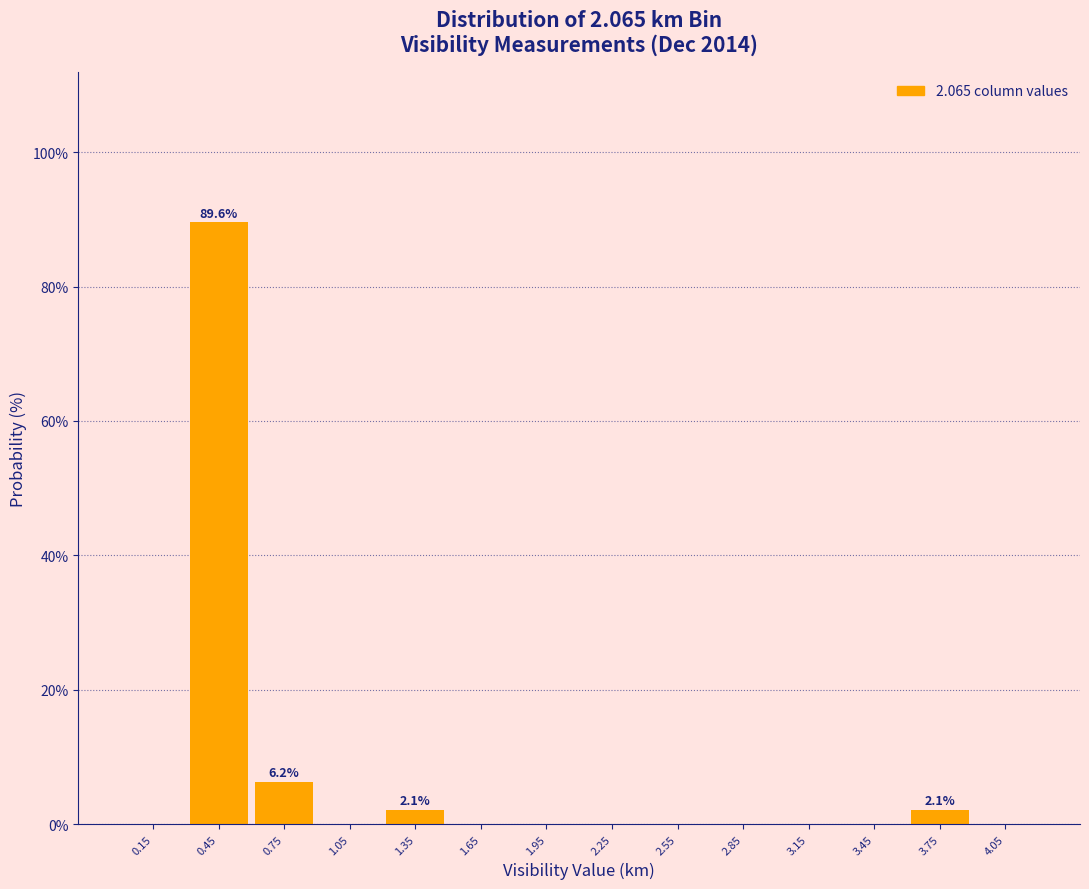

Which range on the x-axis has the tallest bar?

0.3 to 0.6